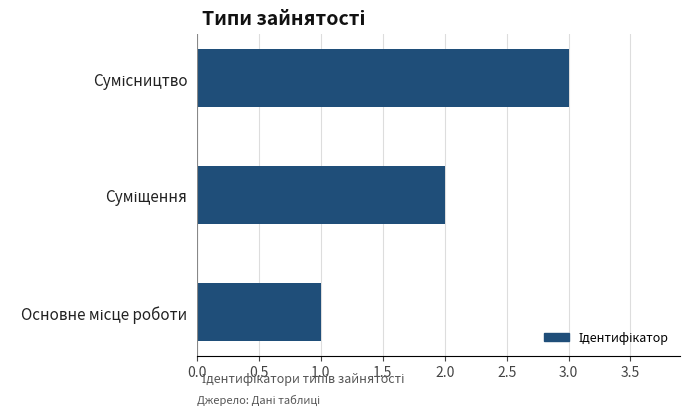

What is the difference between the maximum and minimum values?

2